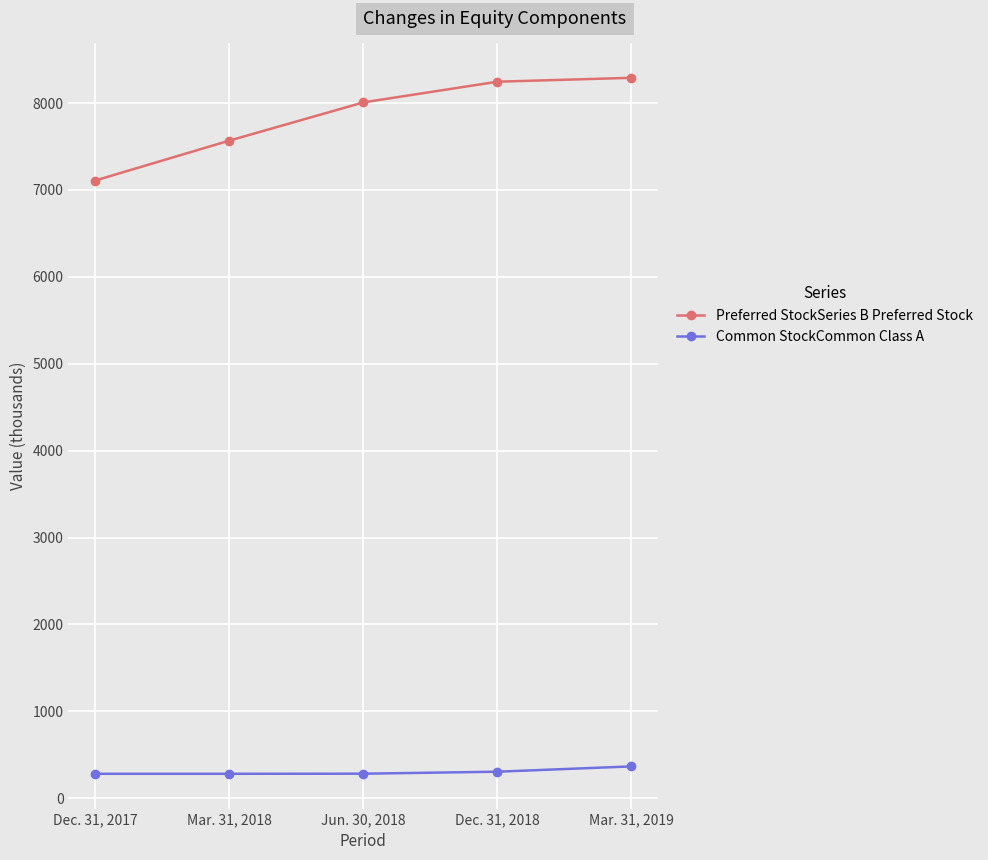

Rank the series by their maximum value, from lowest to highest.

Common StockCommon Class A, Preferred StockSeries B Preferred Stock